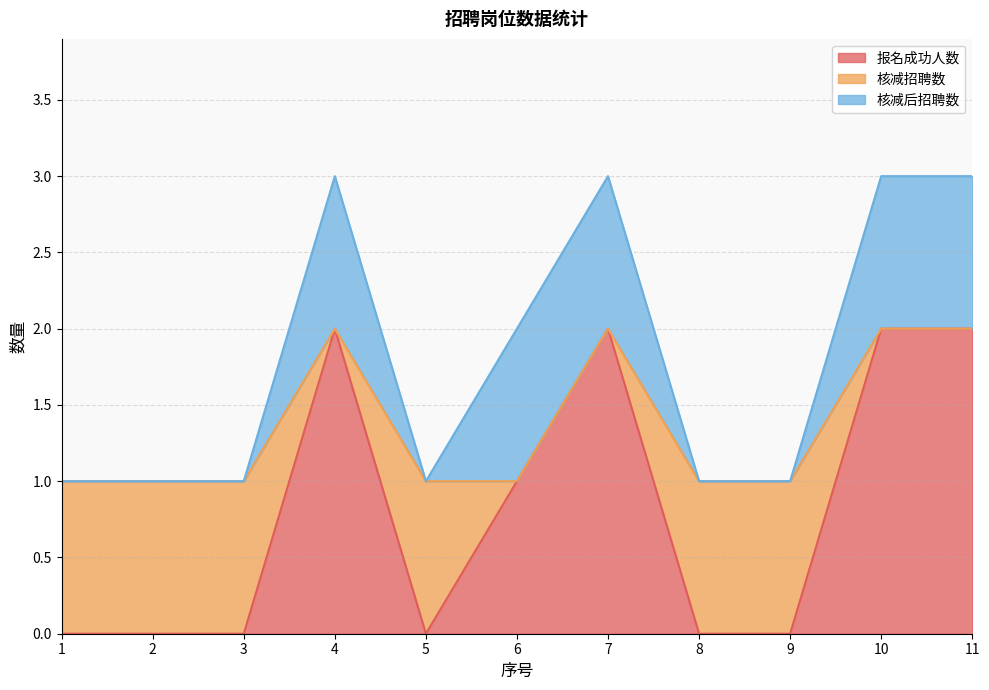

Is the value of 报名成功人数 at 3 greater than the value of 核减后招聘数 at 9?

No